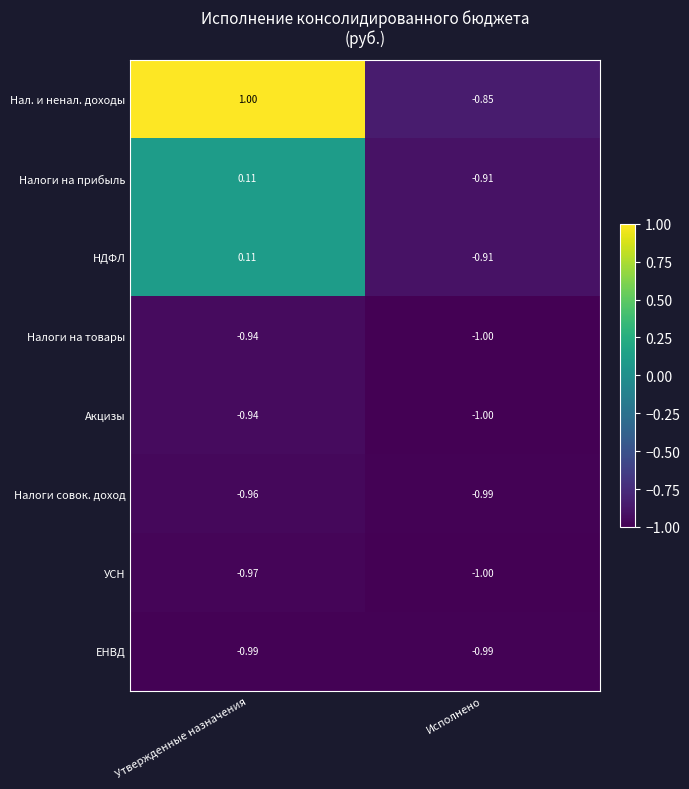

Between Утвержденные назначения and Исполнено, which series saw the biggest shift?

Нал. и ненал. доходы